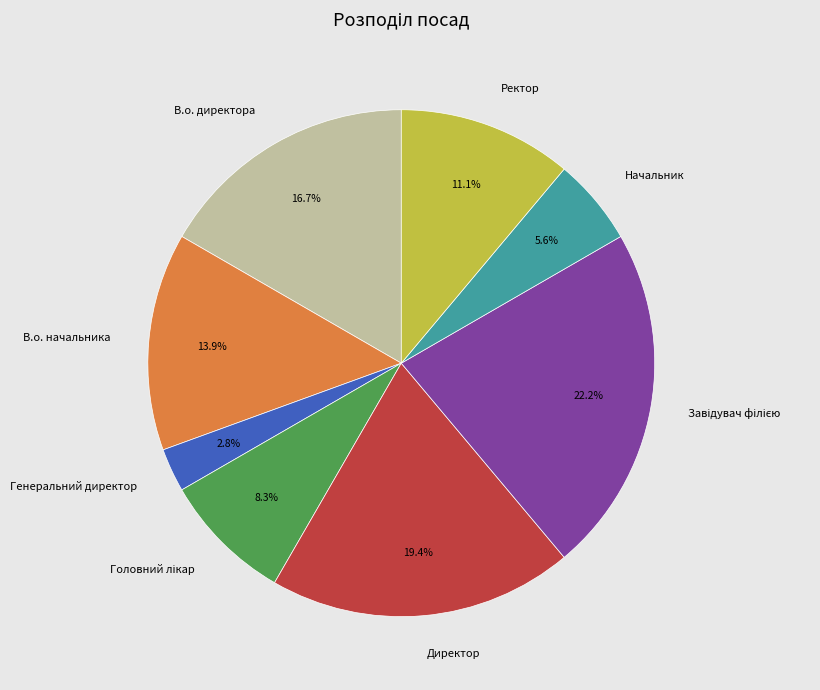

To the nearest percent, what is the difference between the В.о. директора and Генеральний директор slice percentages?

14%